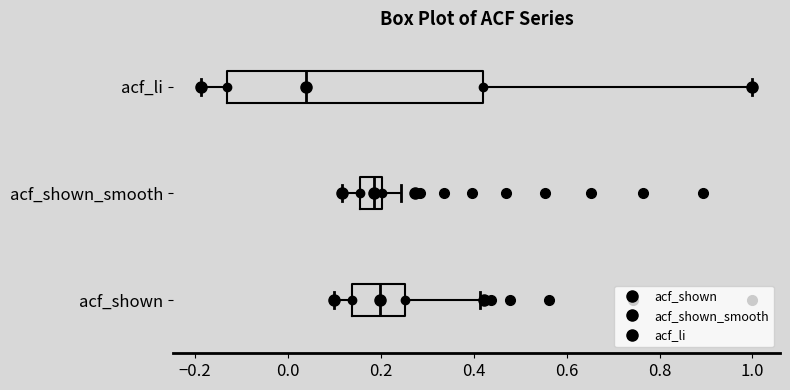

Where does the left whisker of the box for acf_li end on the x-axis? The values are not printed on the chart, so give them approximately, as read against the axis.

-0.18